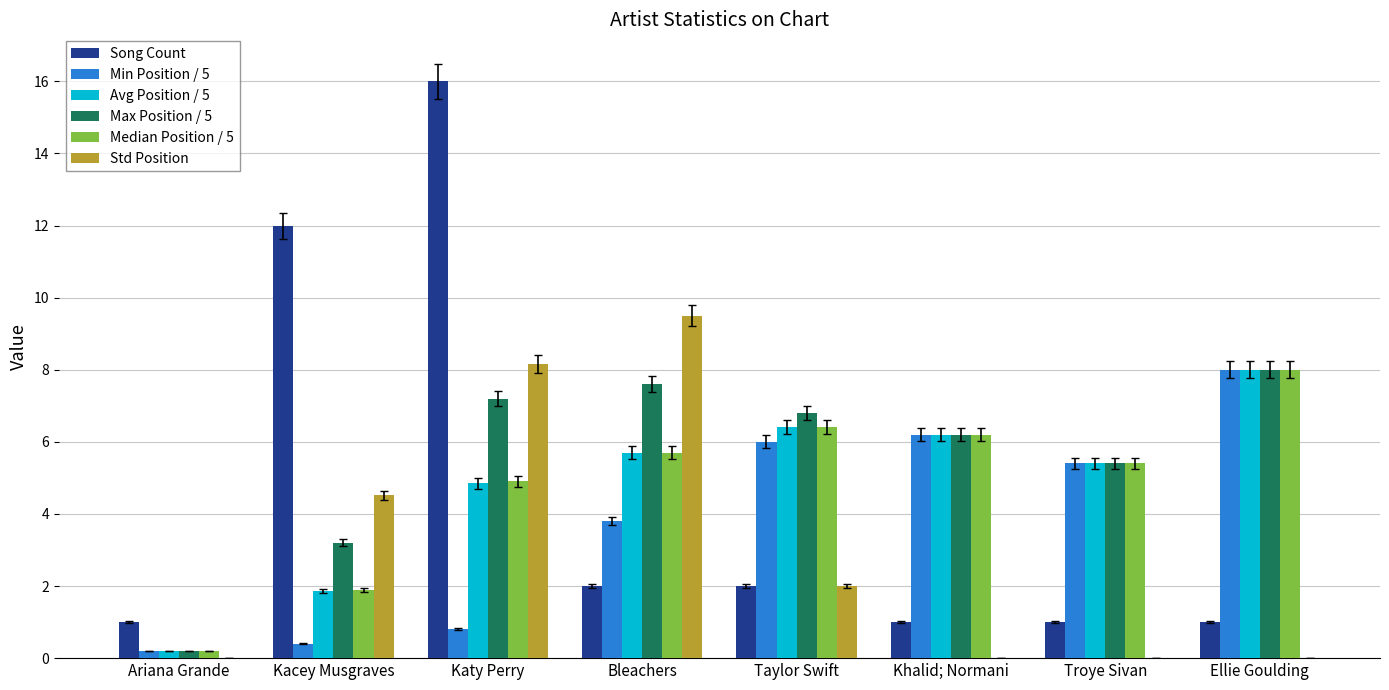

Count the number of categories in the chart.

8